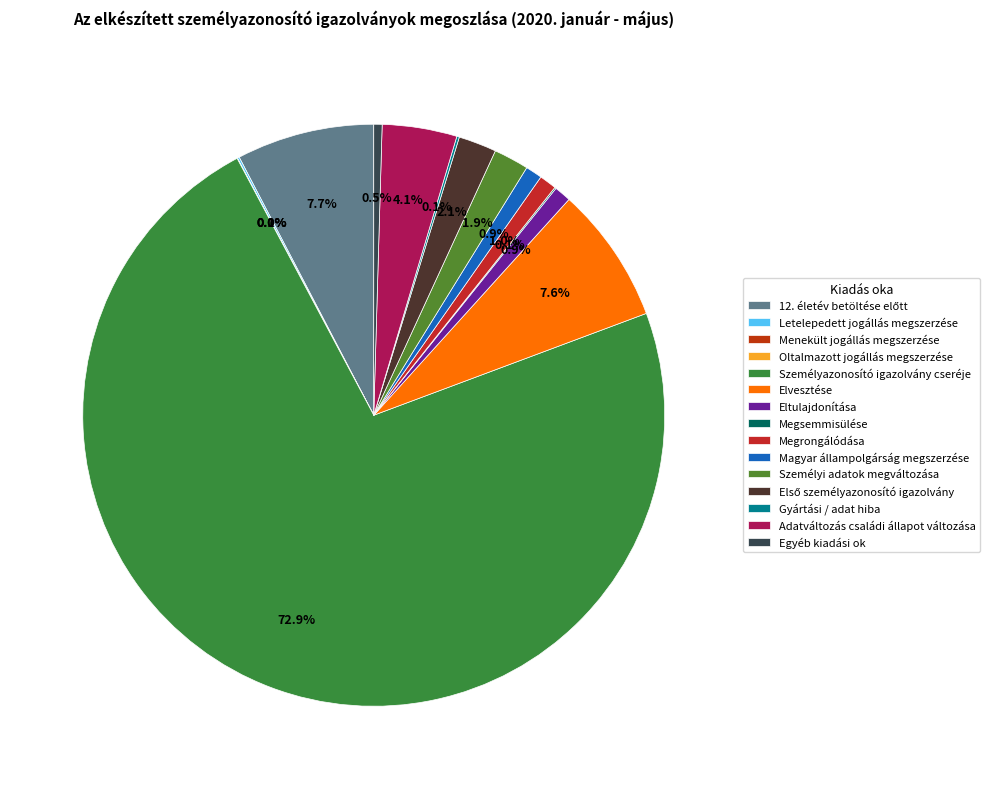

Which slice is the largest?

Személyazonosító igazolvány cseréje